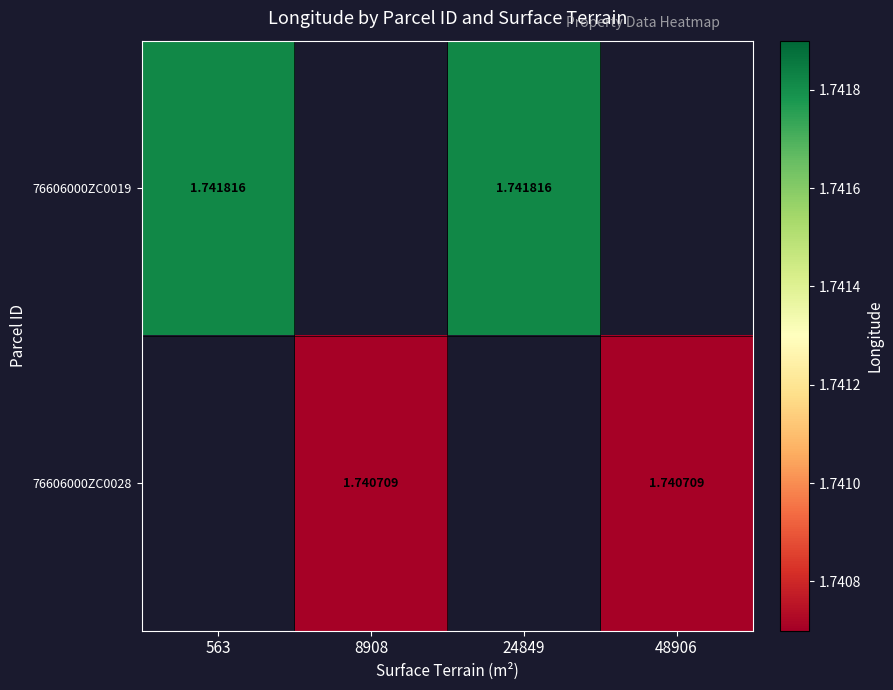

Rank the series by their maximum value, from highest to lowest.

76606000ZC0019, 76606000ZC0028